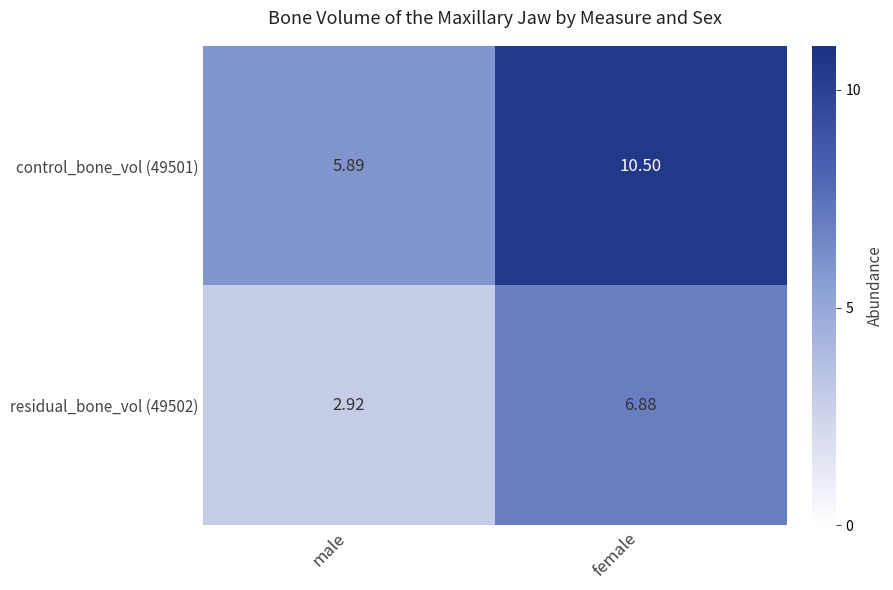

Where does the residual_bone_vol (49502) series first go above 6?

female